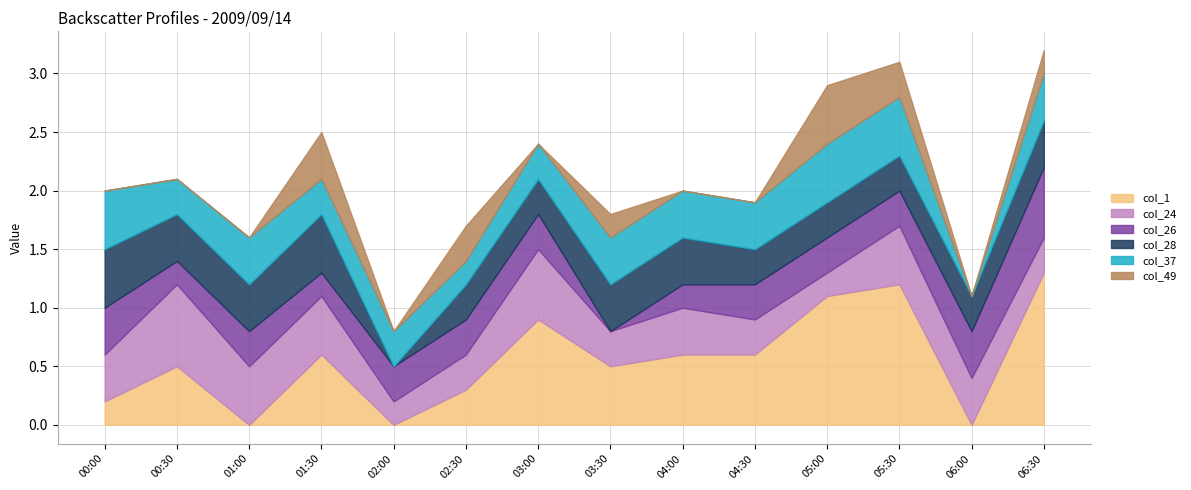

What is the total value across all series at 01:00?

1.6